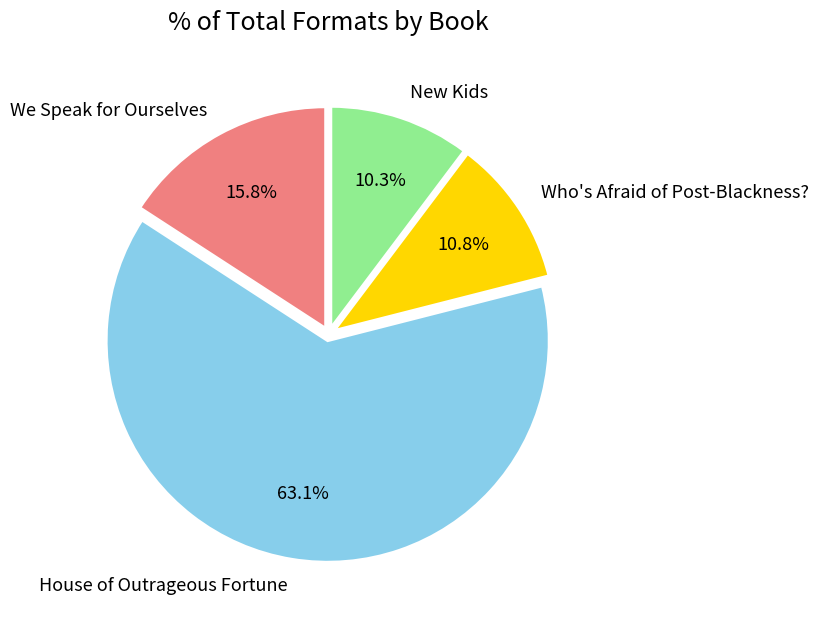

To the nearest percent, what is the average slice percentage?

25%